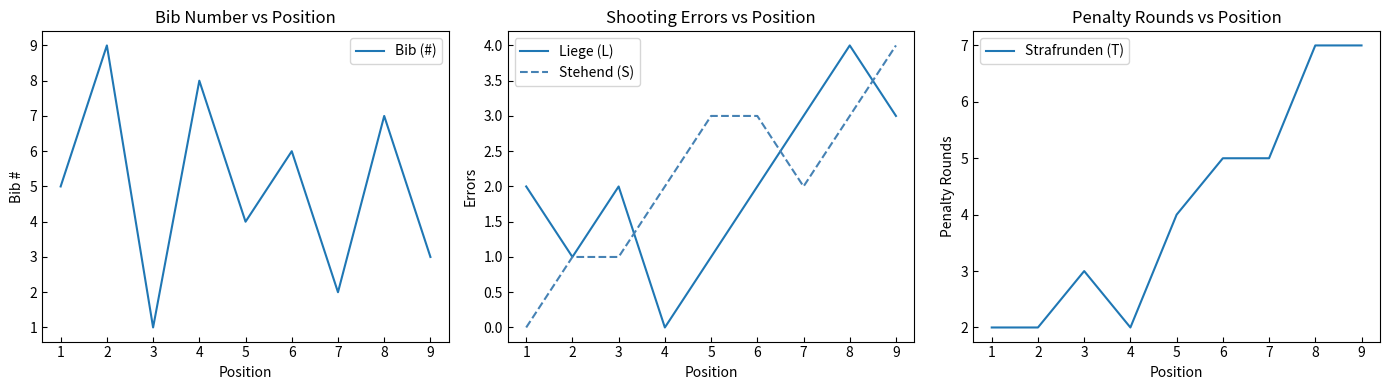

At which label does Liege (L) reach its minimum?

4